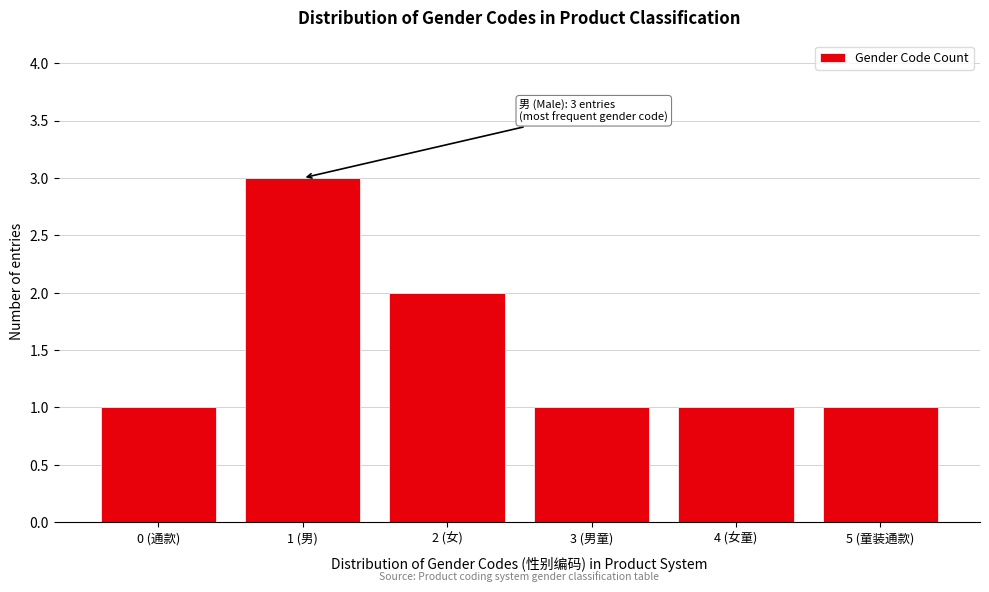

Reading right to left, what are all the values shown in this chart?

5 (童装通款)=1	4 (女童)=1	3 (男童)=1	2 (女)=2	1 (男)=3	0 (通款)=1